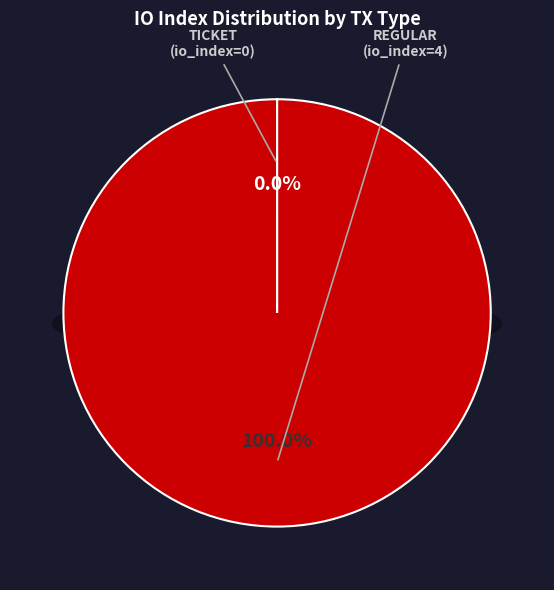

The Regular slice represents 100% of the pie. True or false?

True